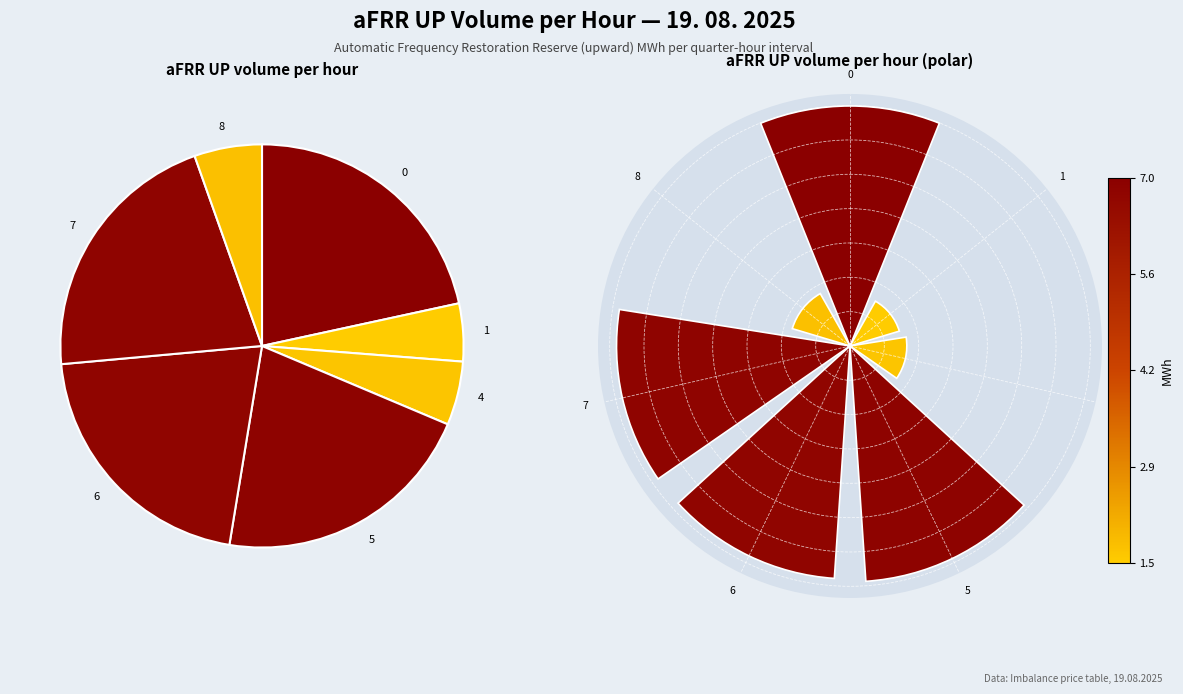

Rank the categories by value from highest to lowest.

0, 5, 7, 6, 8, 4, 1